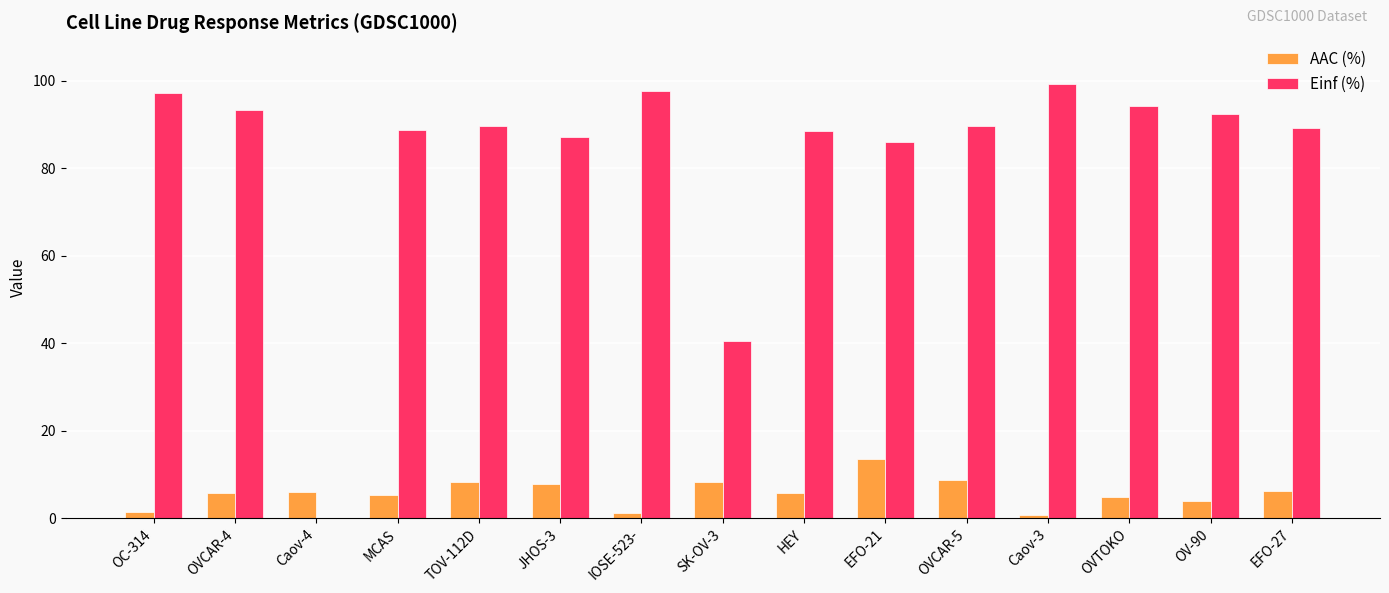

Which category has the highest value in the AAC (%) series?

EFO-21